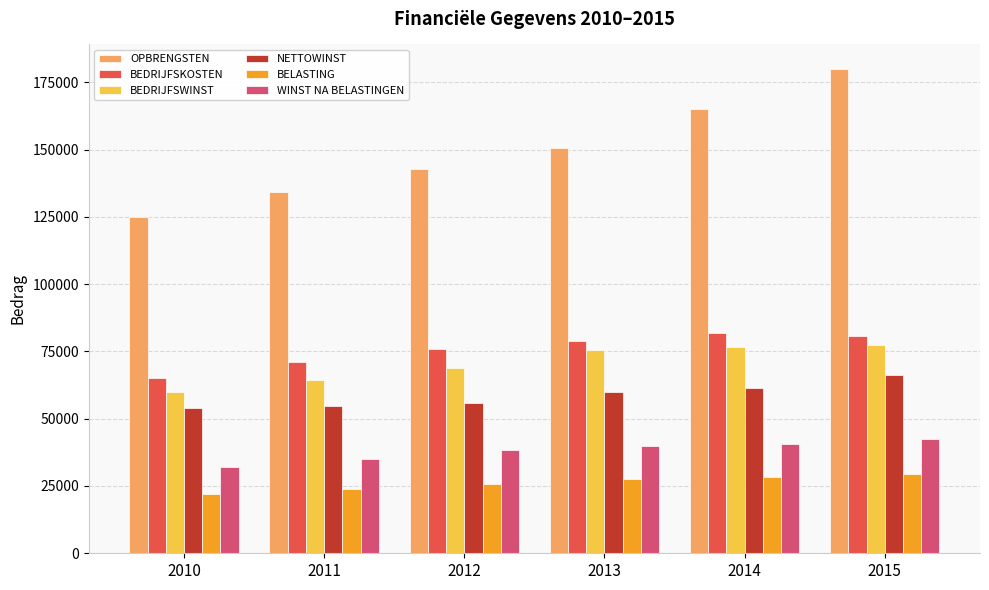

Which series has the largest range (max minus min)?

OPBRENGSTEN